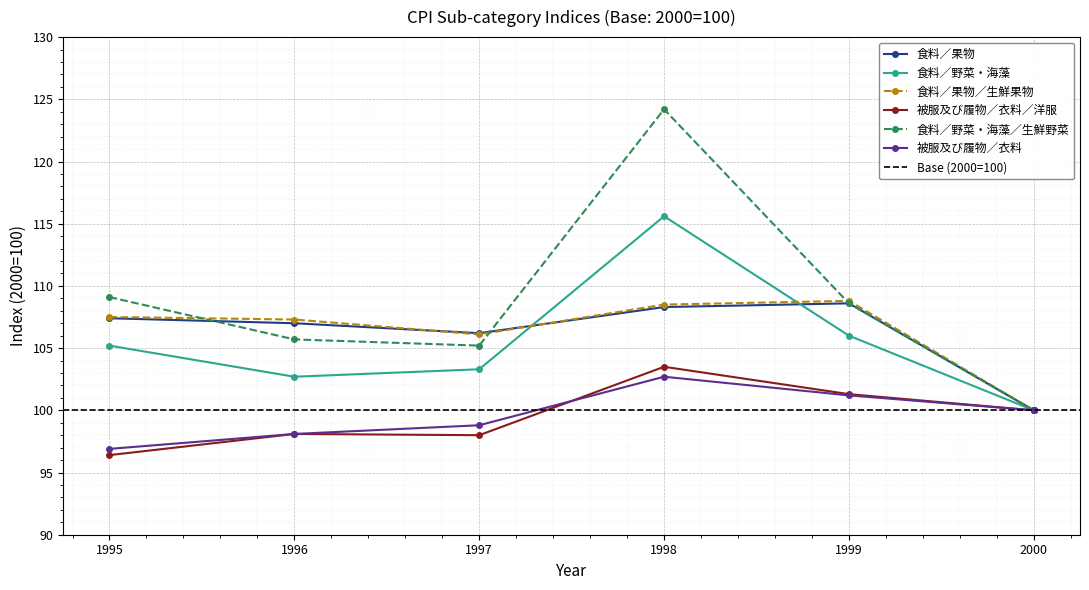

True or false: 被服及び履物／衣料 and 食料／果物 cross at least once.

False